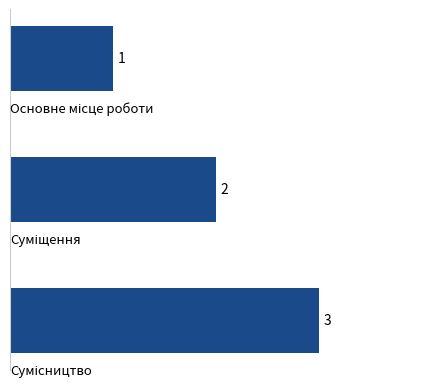

What is the greatest value displayed?

3